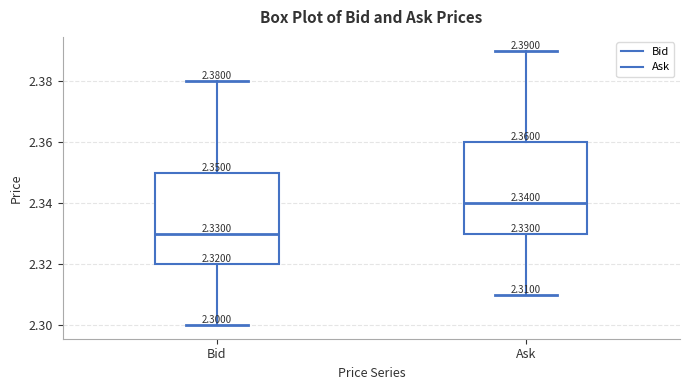

Which box's median line is the lowest?

Bid